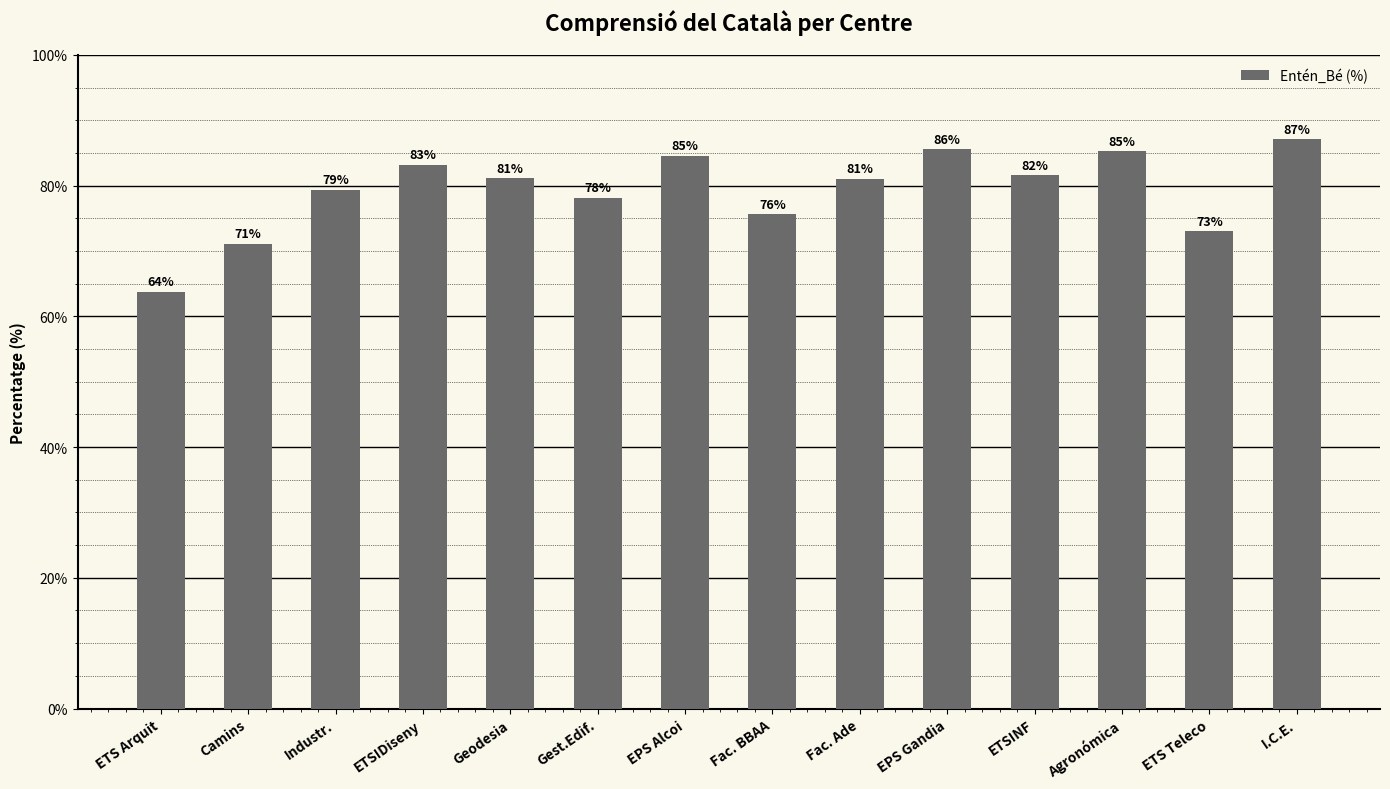

Does the chart contain any negative values?

No